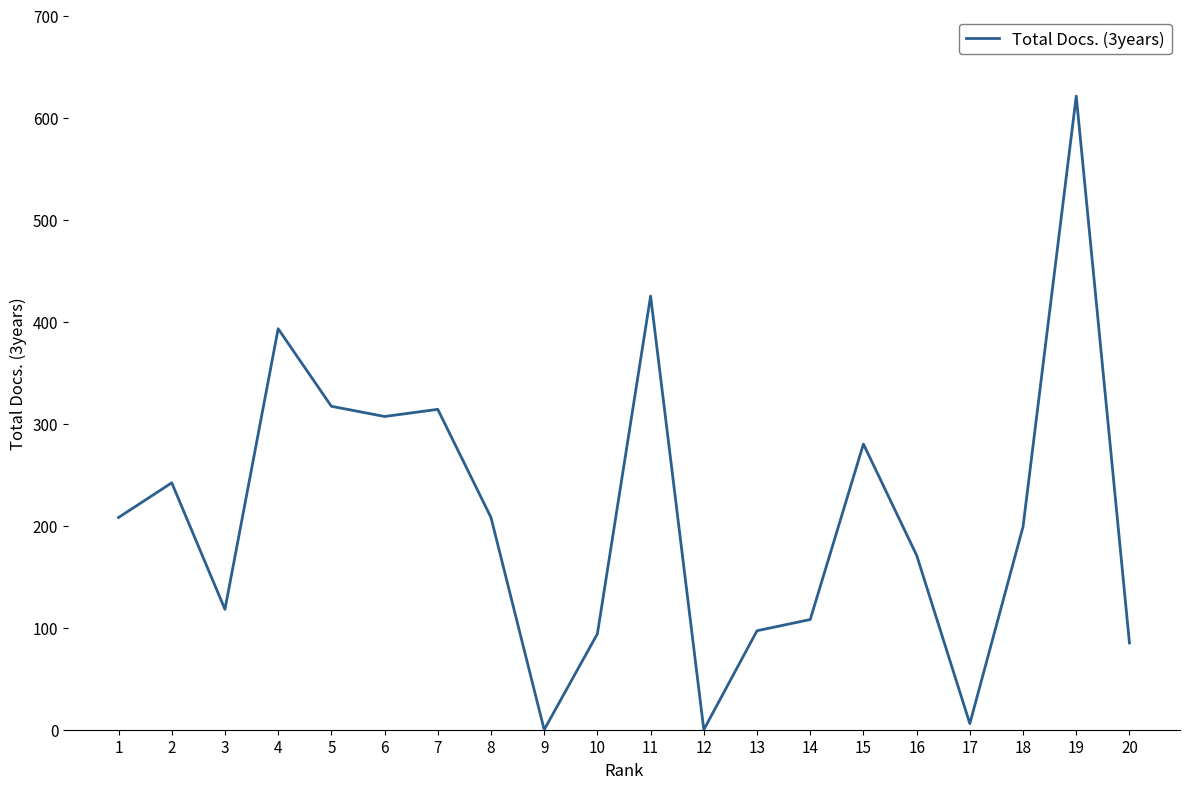

What is the difference between the maximum and second lowest values?

621